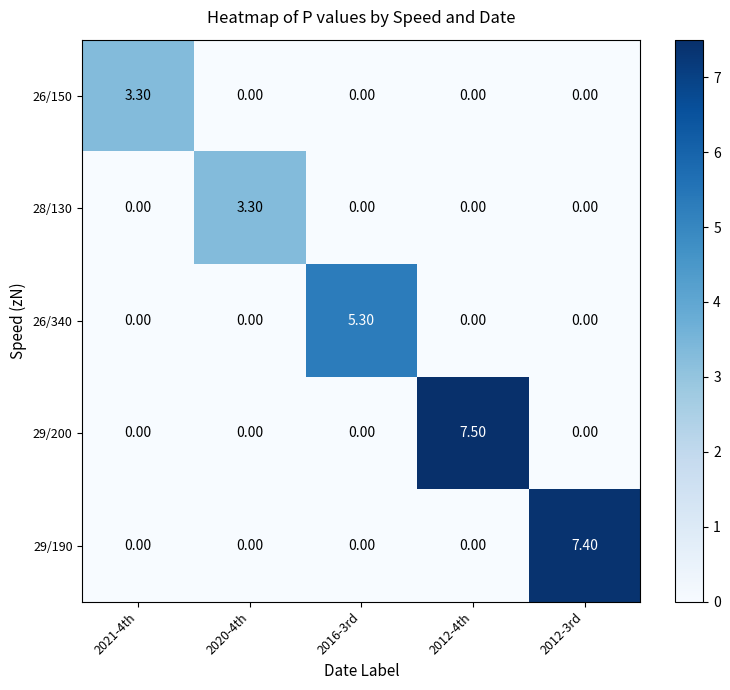

Which series has the largest range (max minus min)?

29/200